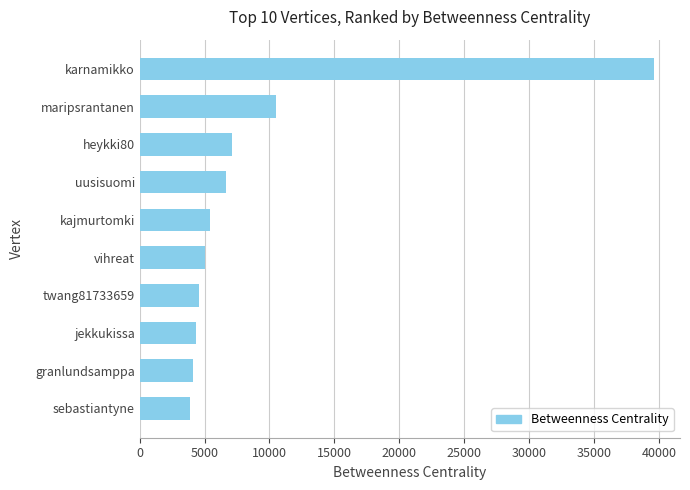

The chart shows a value of 5484.6 at maripsrantanen. True or false?

False